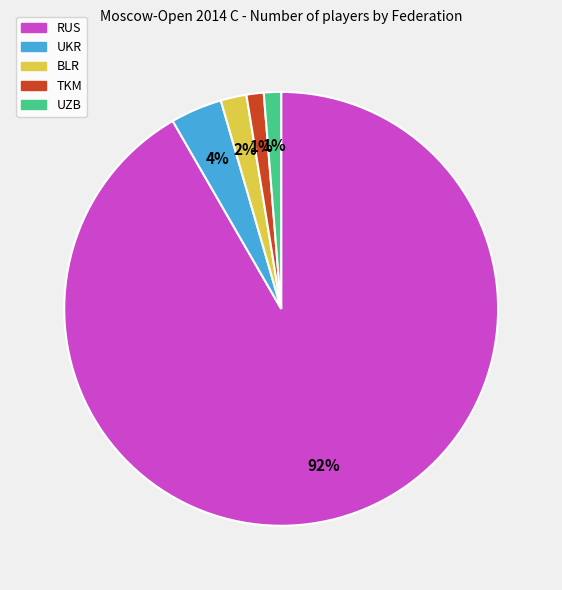

Which slice represents more than half of the pie?

RUS